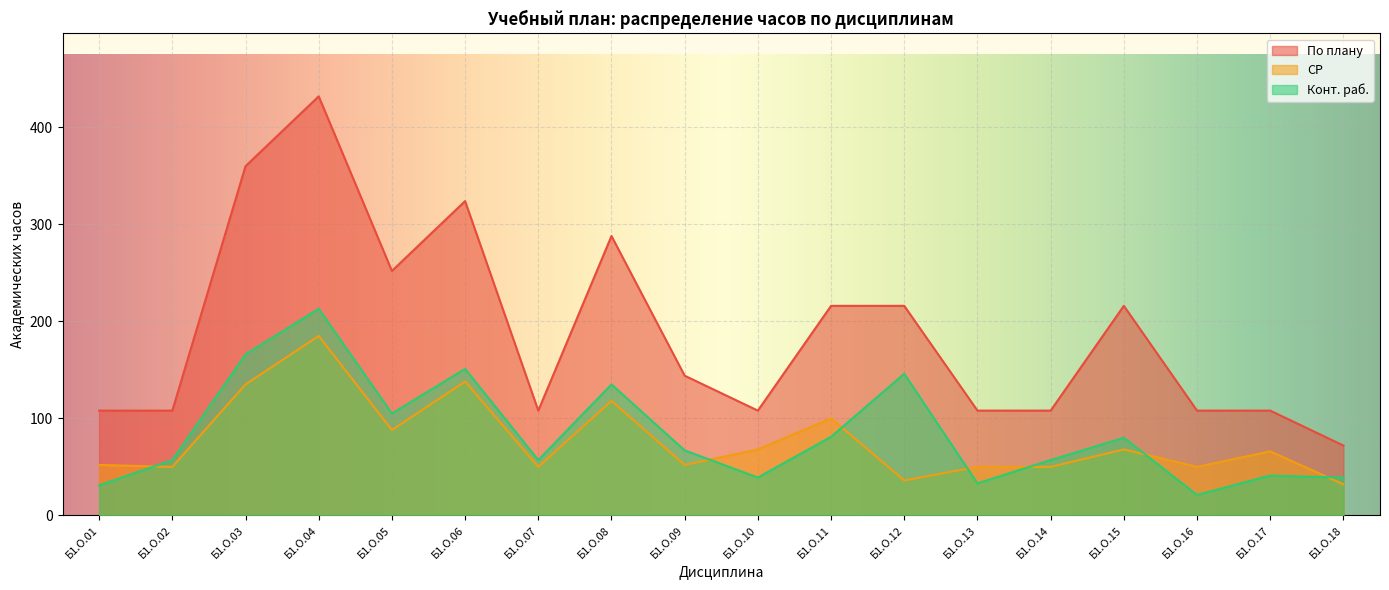

Which series ends up on top after the final intersection of СР and Конт. раб.?

Конт. раб.